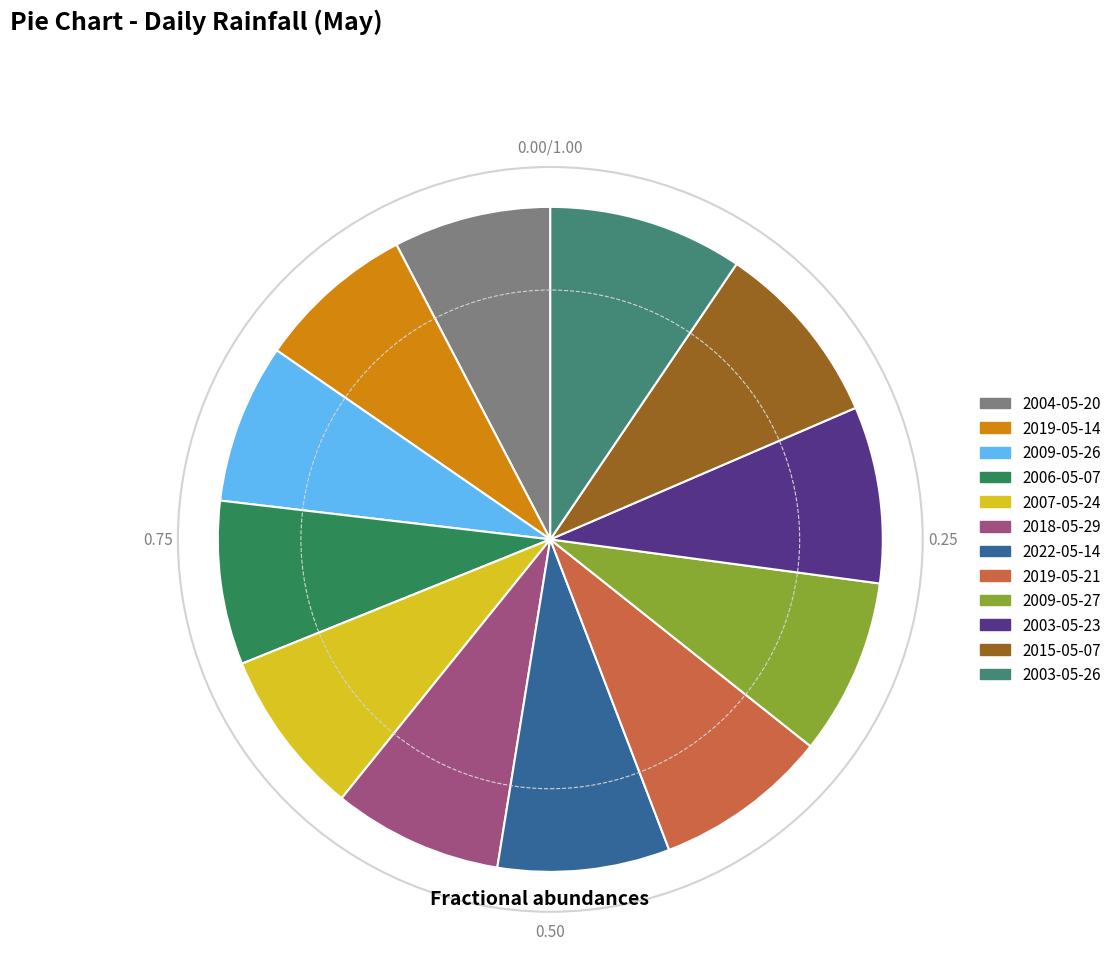

Does any single category account for the majority?

No